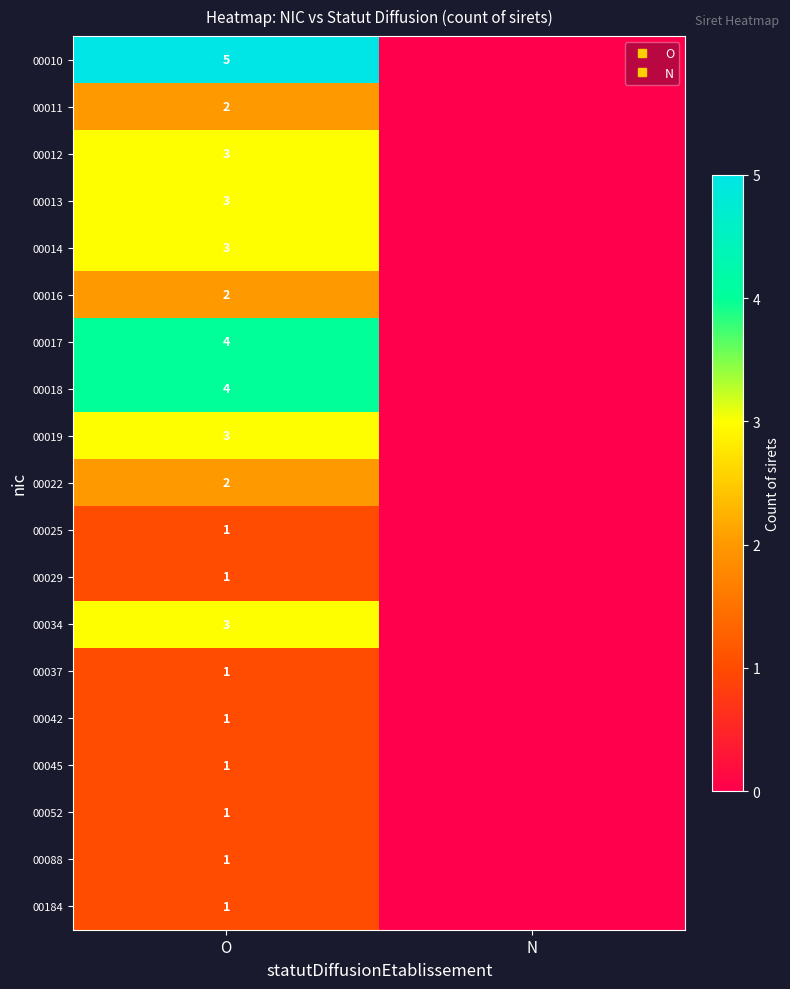

What is the difference between the highest and lowest values at O?

4